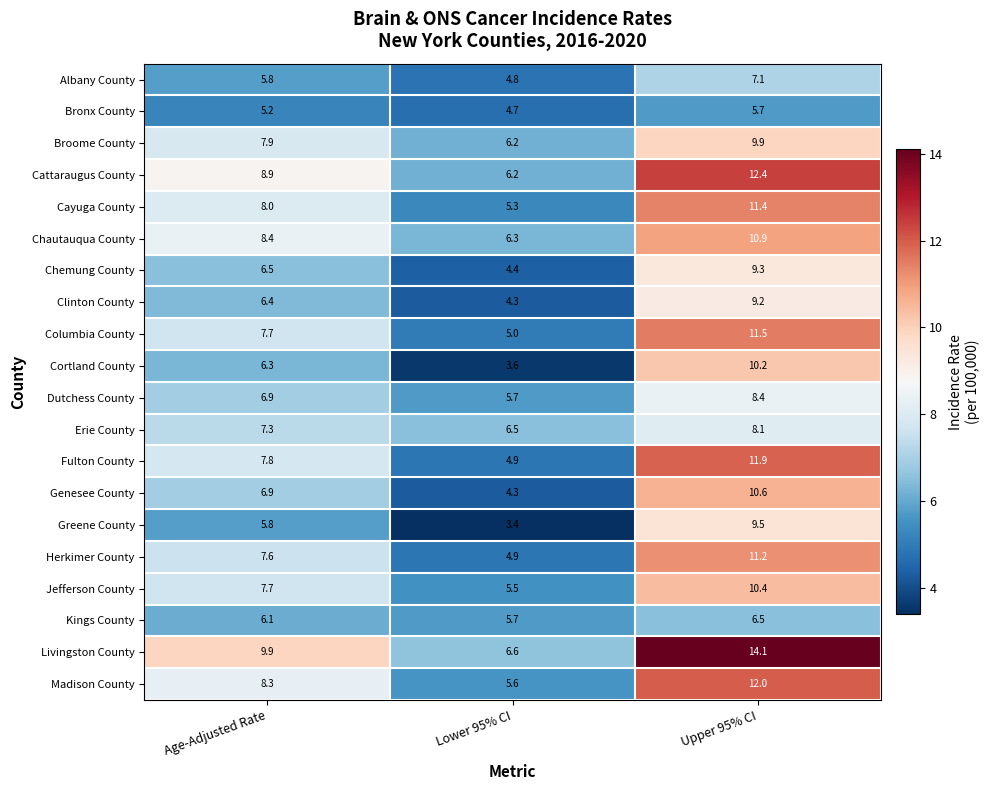

What is the average value of the Broome County series?

8.0